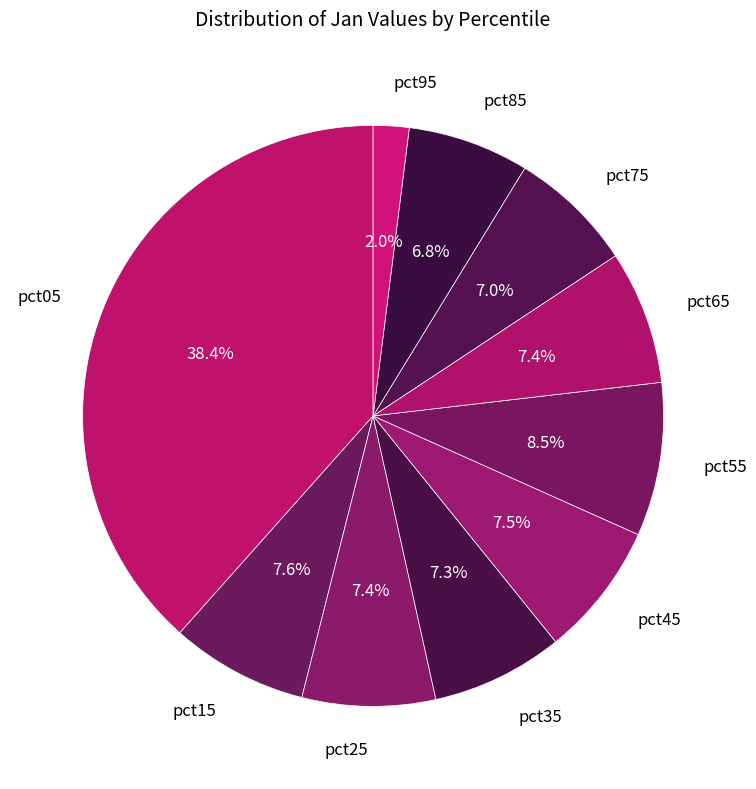

To the nearest percent, what percentage of the pie is pct65?

7%